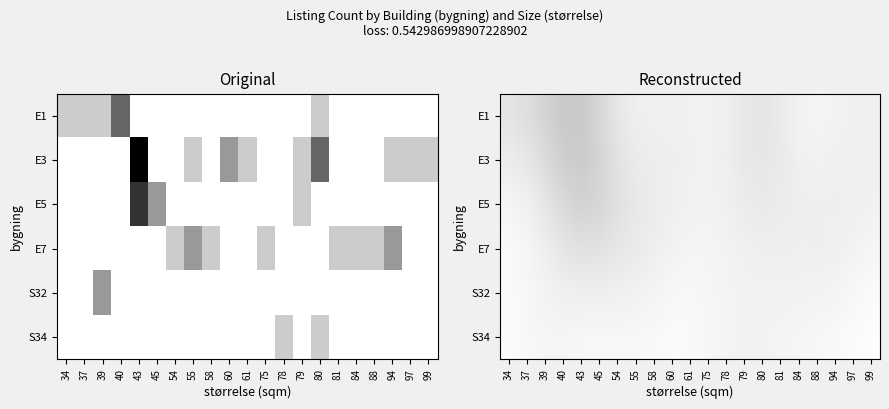

Count the S32 values in the range 0 to 1.

21